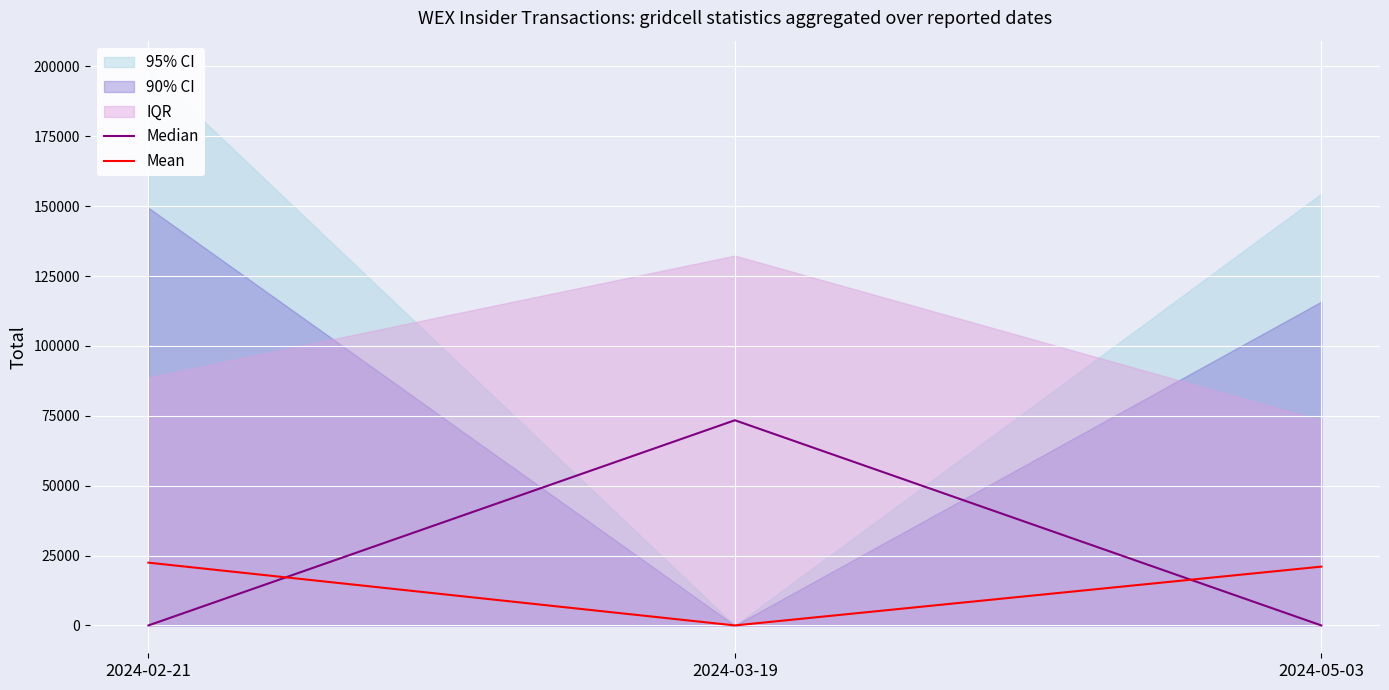

Which series has the largest total across all categories?

Median